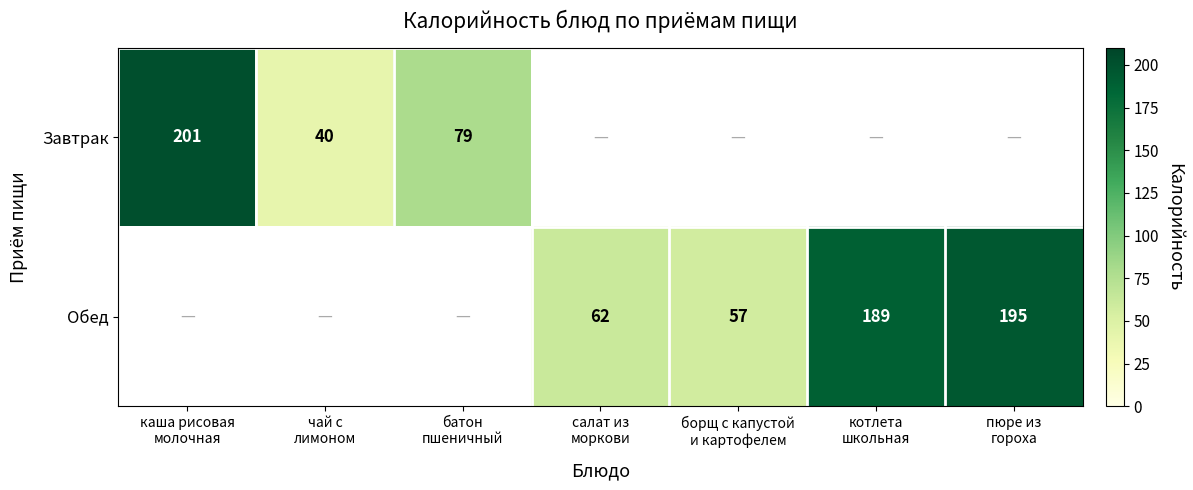

How many categories are shown in the chart?

7